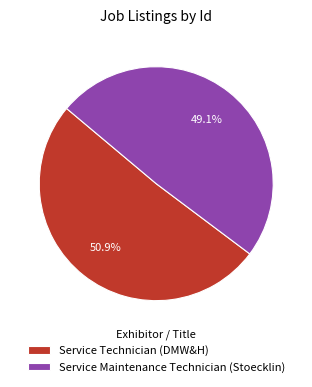

How many slices are in this pie chart?

2